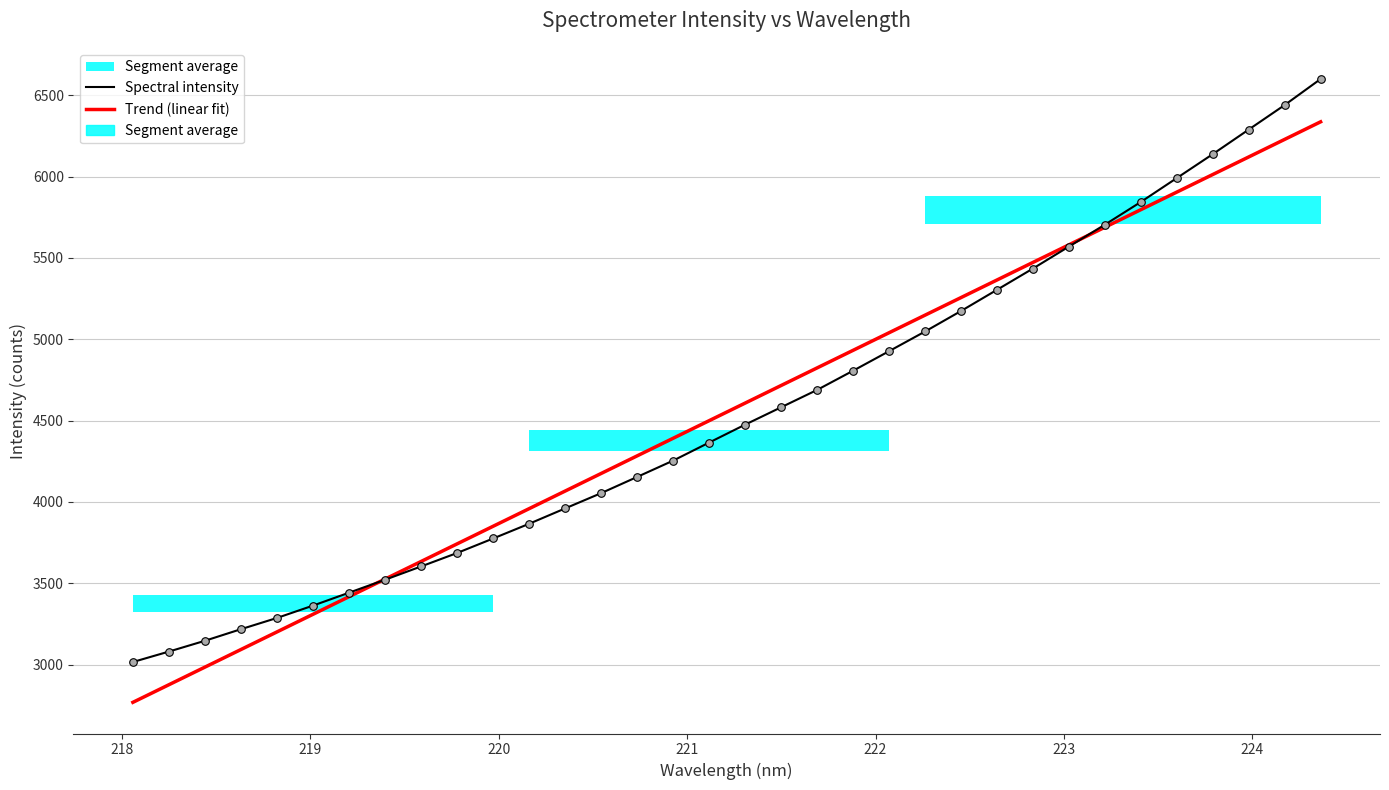

Which series has the largest total across all categories?

Spectral intensity